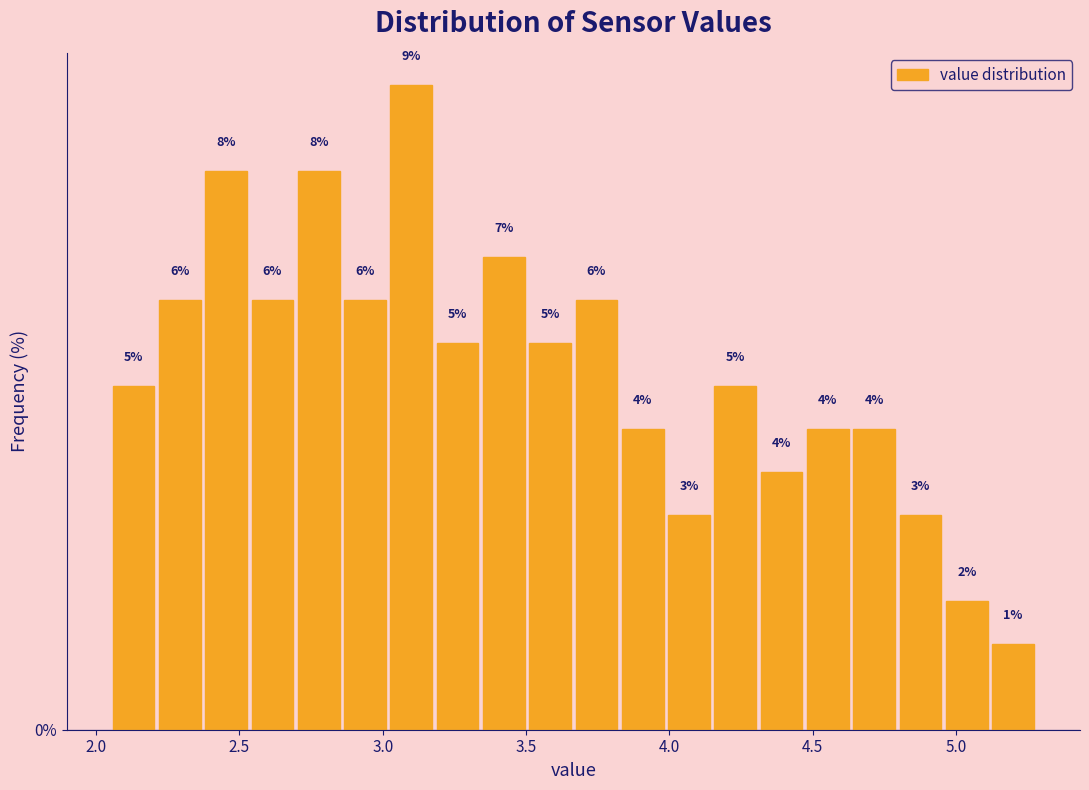

Read against the x-axis, roughly where is the centre of the tallest bar?

3.10